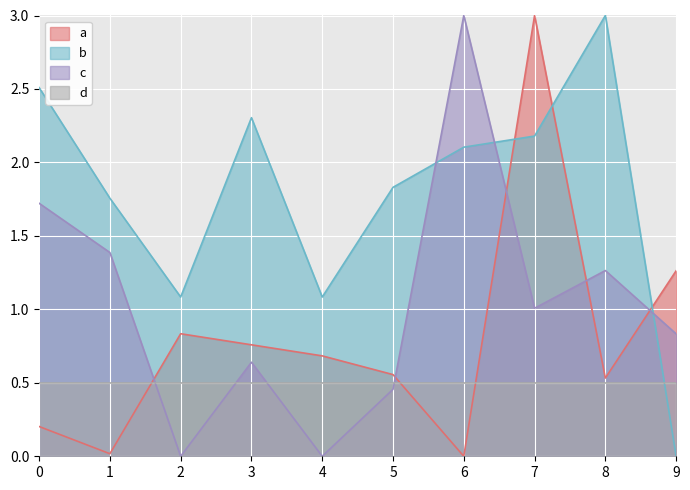

Which series ends up on top after the final intersection of d and b?

d